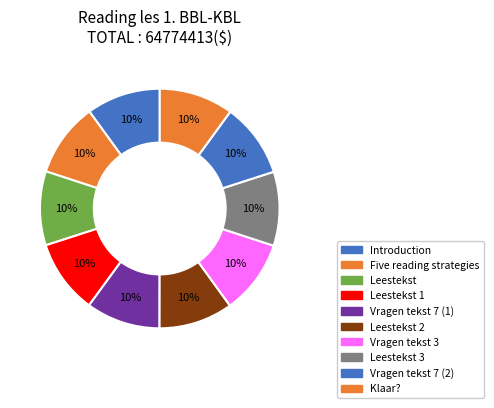

What percentage is NOT represented by Klaar??

90.0%